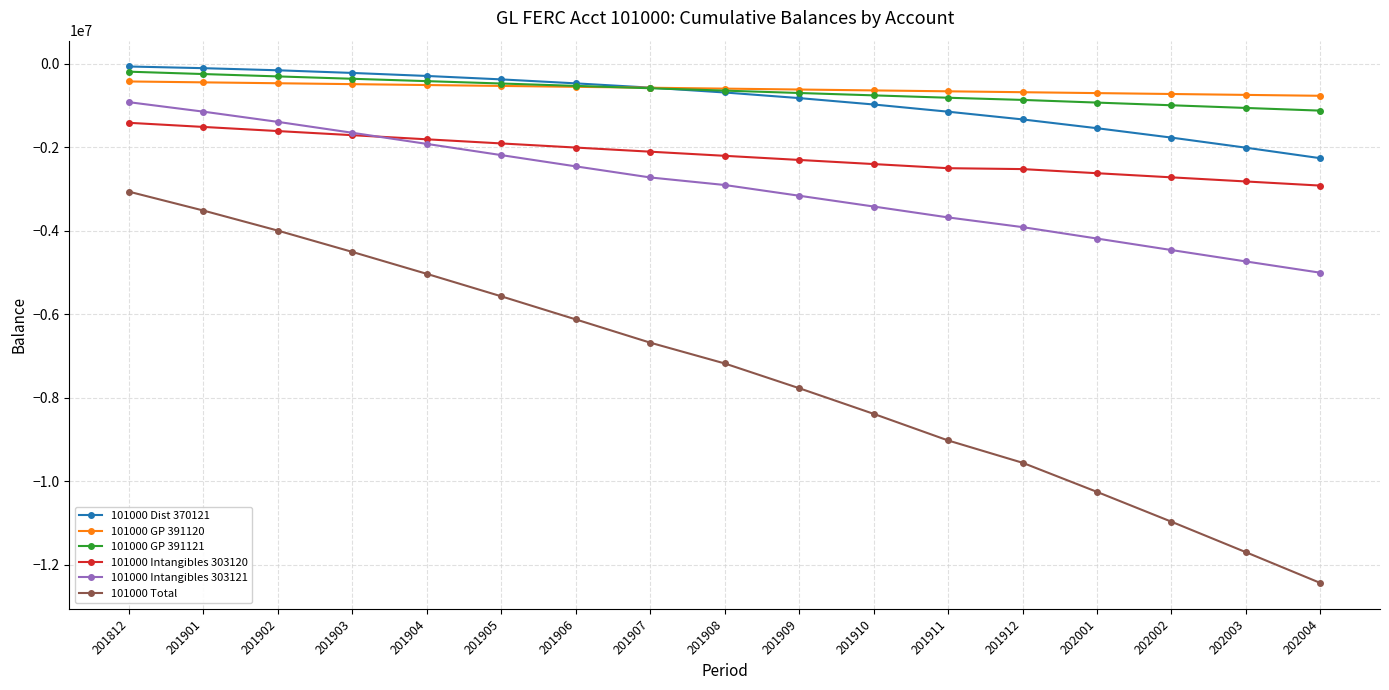

What is the smallest value displayed?

-12442336.2